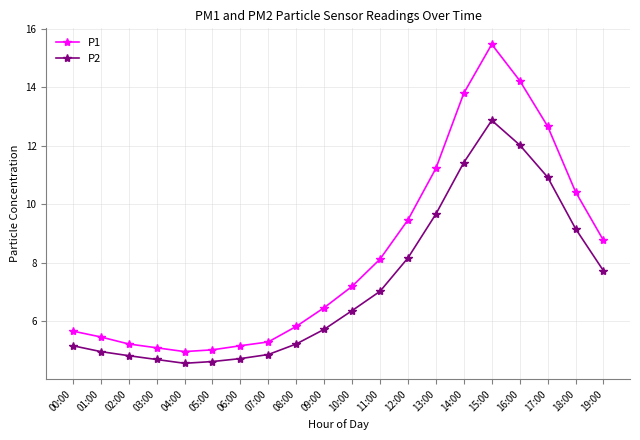

What is the label of the 19th point from the right?

01:00